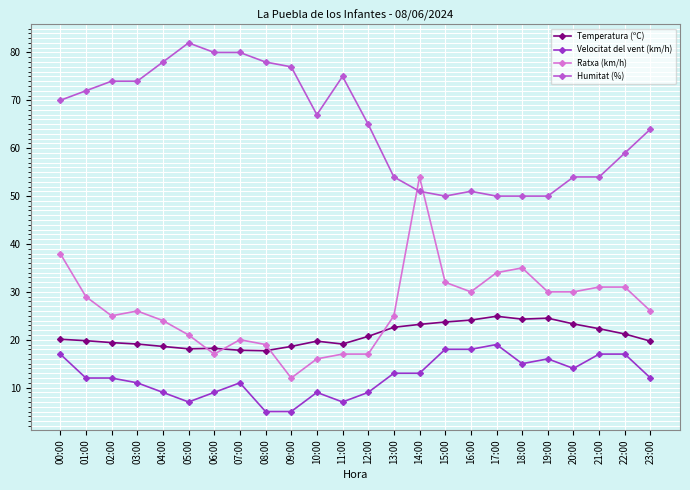

How many data points in Humitat (%) are less than 67?

12